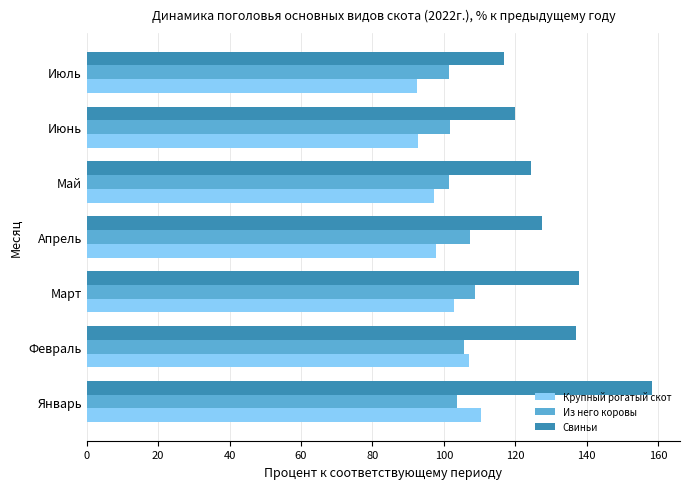

True or false: Из него коровы has a value of 52.4 at Февраль.

False